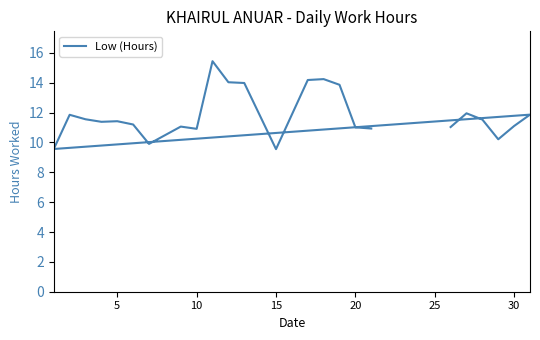

The value at 8 is 3.5. True or false?

False